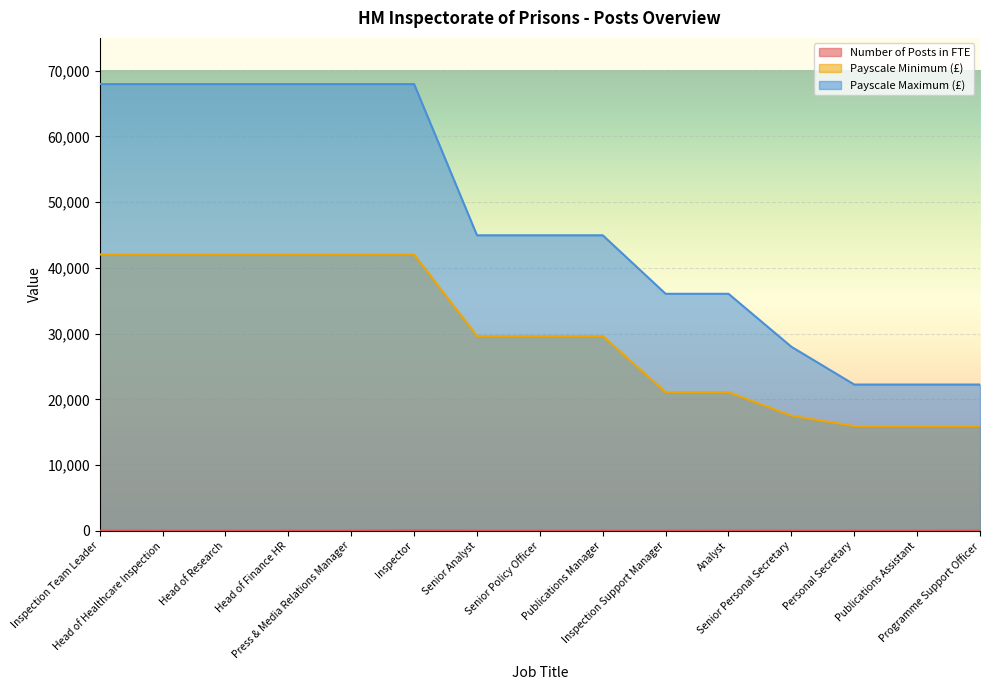

What is the sum of the Number of Posts in FTE values at Head of Finance HR and Analyst?

8